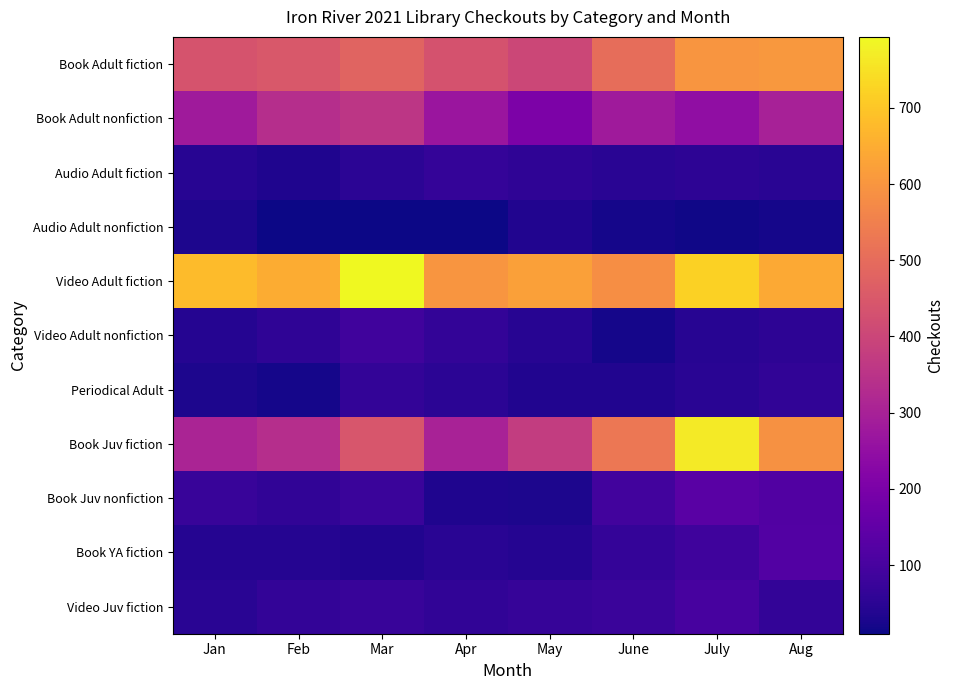

Reading left to right, what are all the values shown in this chart?

Book Adult fiction: Jan=436	Feb=450	Mar=480	Apr=435	May=402	June=503	July=598	Aug=605
Book Adult nonfiction: Jan=280	Feb=336	Mar=356	Apr=269	May=204	June=280	July=247	Aug=298
Audio Adult fiction: Jan=46	Feb=34	Mar=52	Apr=66	May=58	June=47	July=55	Aug=47
Audio Adult nonfiction: Jan=29	Feb=13	Mar=12	Apr=10	May=35	June=22	July=15	Aug=21
Video Adult fiction: Jan=679	Feb=649	Mar=793	Apr=599	May=624	June=585	July=720	Aug=641
Video Adult nonfiction: Jan=43	Feb=57	Mar=87	Apr=65	May=44	June=20	July=44	Aug=54
Periodical Adult: Jan=30	Feb=20	Mar=62	Apr=51	May=36	June=37	July=48	Aug=60
Book Juv fiction: Jan=307	Feb=336	Mar=443	Apr=301	May=377	June=528	July=766	Aug=589
Book Juv nonfiction: Jan=72	Feb=59	Mar=76	Apr=32	May=29	June=90	July=133	Aug=120
Book YA fiction: Jan=42	Feb=41	Mar=35	Apr=49	May=41	June=67	July=85	Aug=121
Video Juv fiction: Jan=49	Feb=63	Mar=74	Apr=60	May=71	June=77	July=100	Aug=64